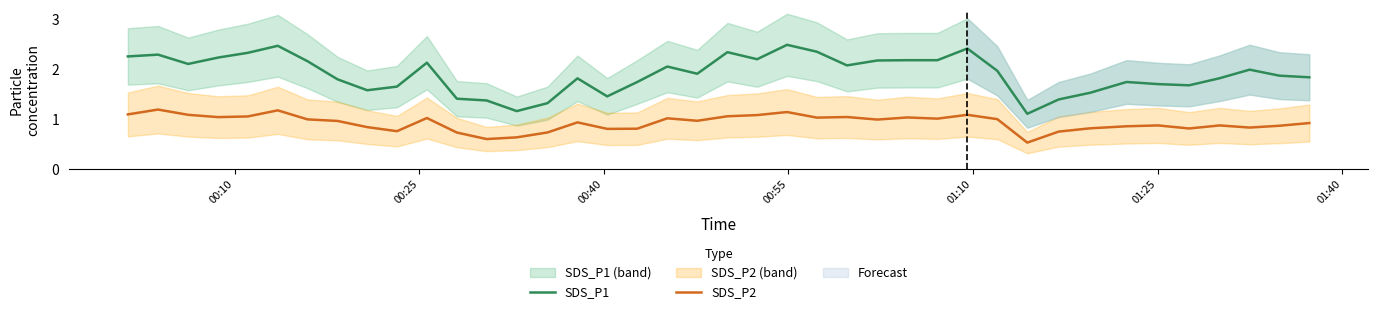

True or false: SDS_P2 and SDS_P1 cross at least once.

False